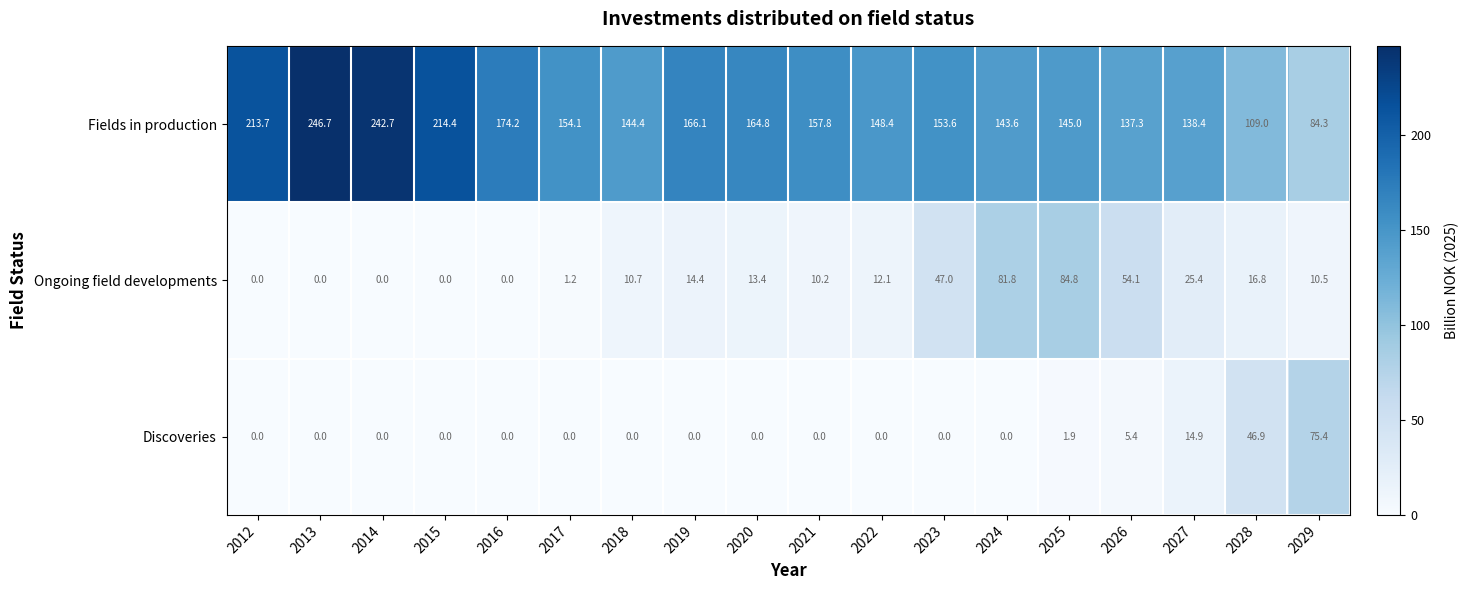

Which label corresponds to the largest value in the chart?

2013